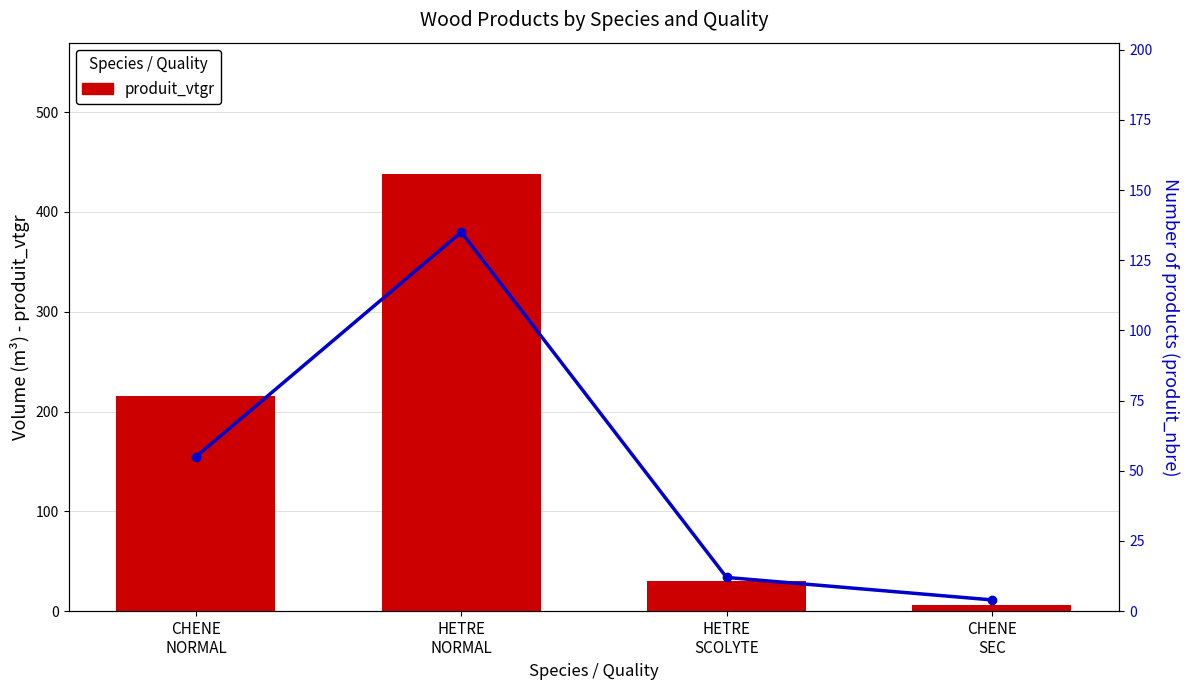

Read the produit_nbre value at CHENE
NORMAL.

55.0